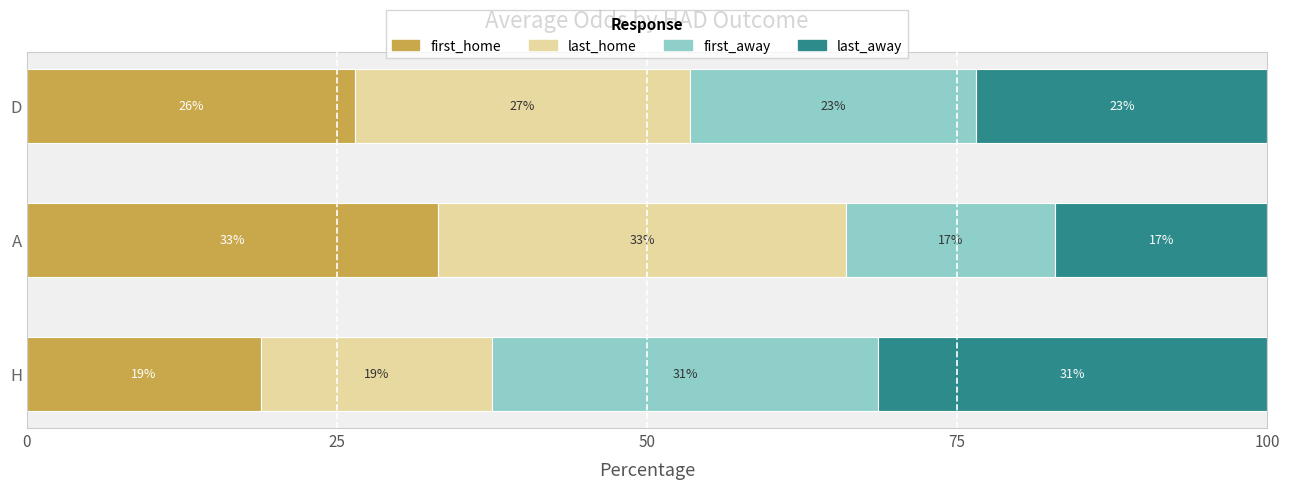

How many data points in first_home are above 26?

2